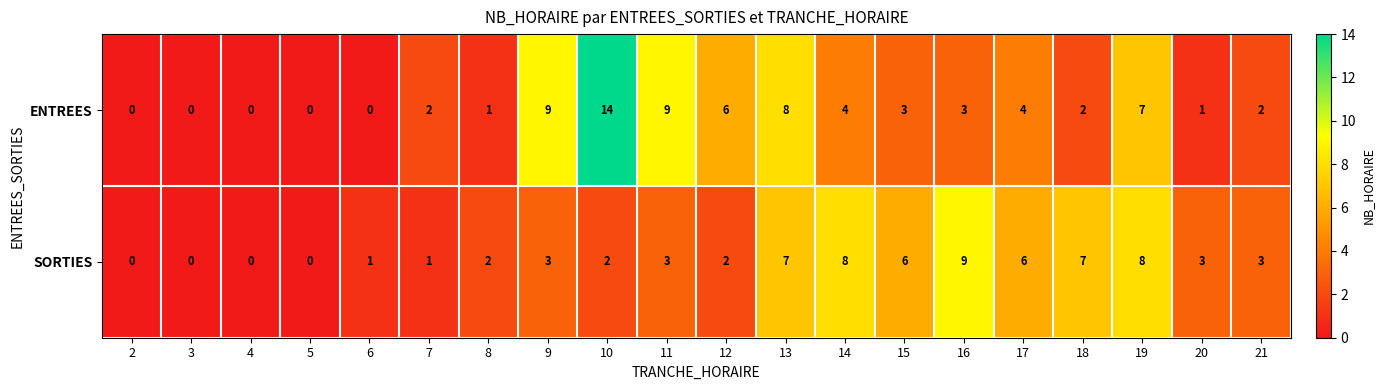

Which series has the largest total across all categories?

ENTREES